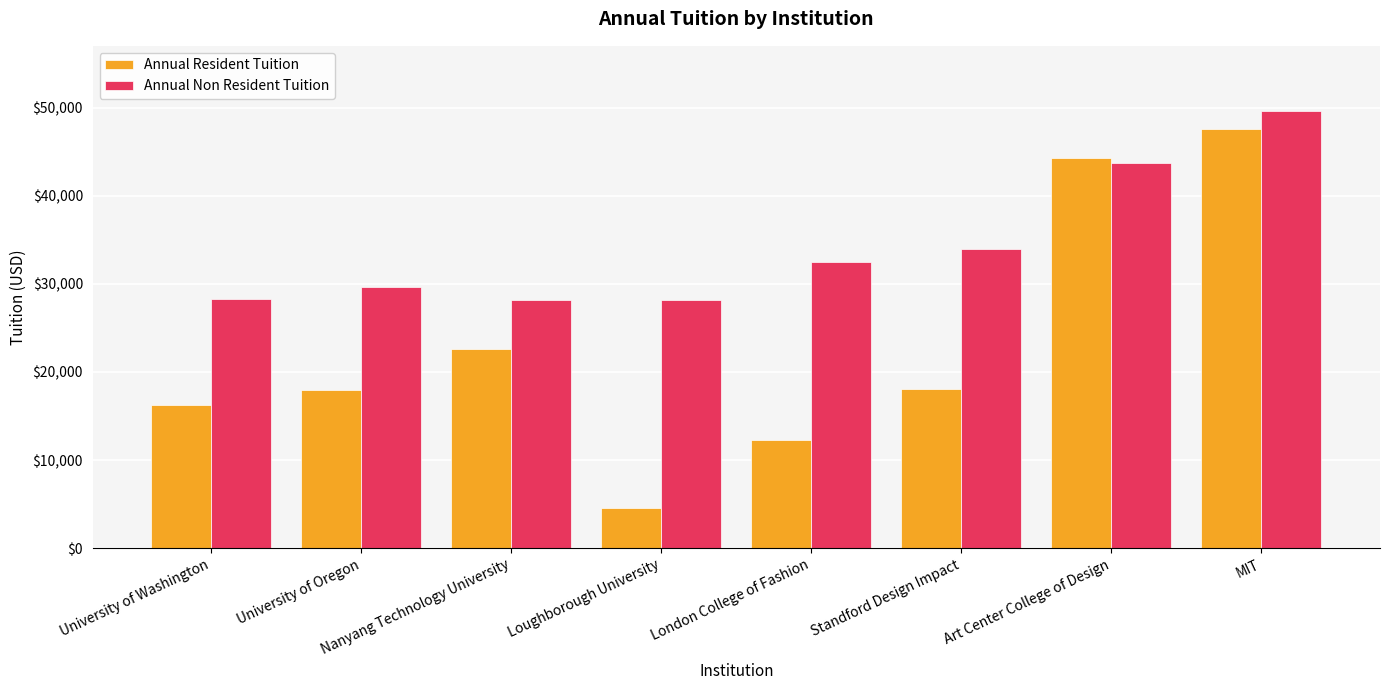

What is the difference between the second highest and minimum values in the Annual Non Resident Tuition series?

15562